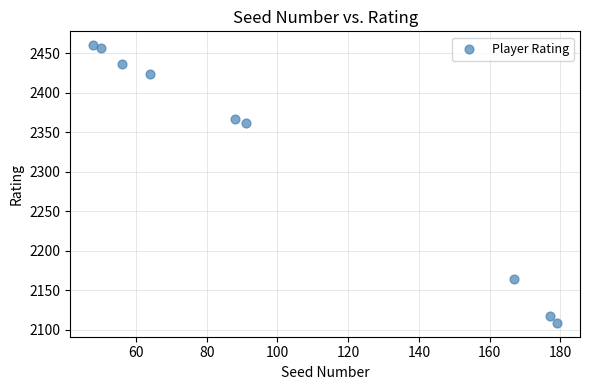

What is the average X value?

102